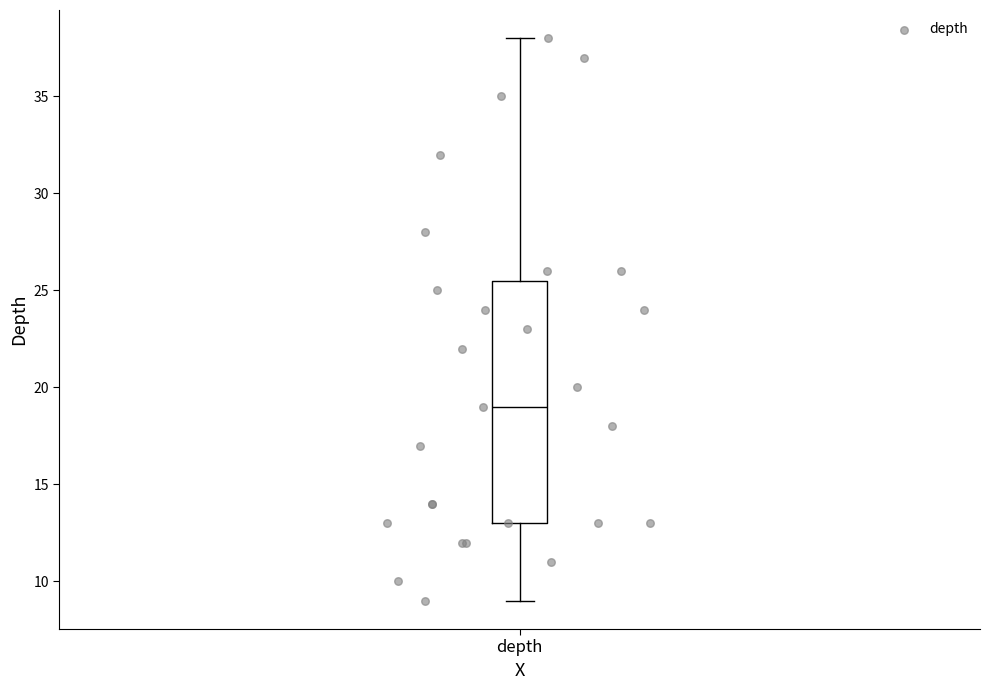

Transcribe this box plot: give where the median line is, the range the box spans, and where the two whiskers end, as read against the y-axis. The values are not printed on the chart, so give them approximately, as read against the axis.

median 19.0, box 13.0 to 25.5, whiskers 9.0 to 38.0